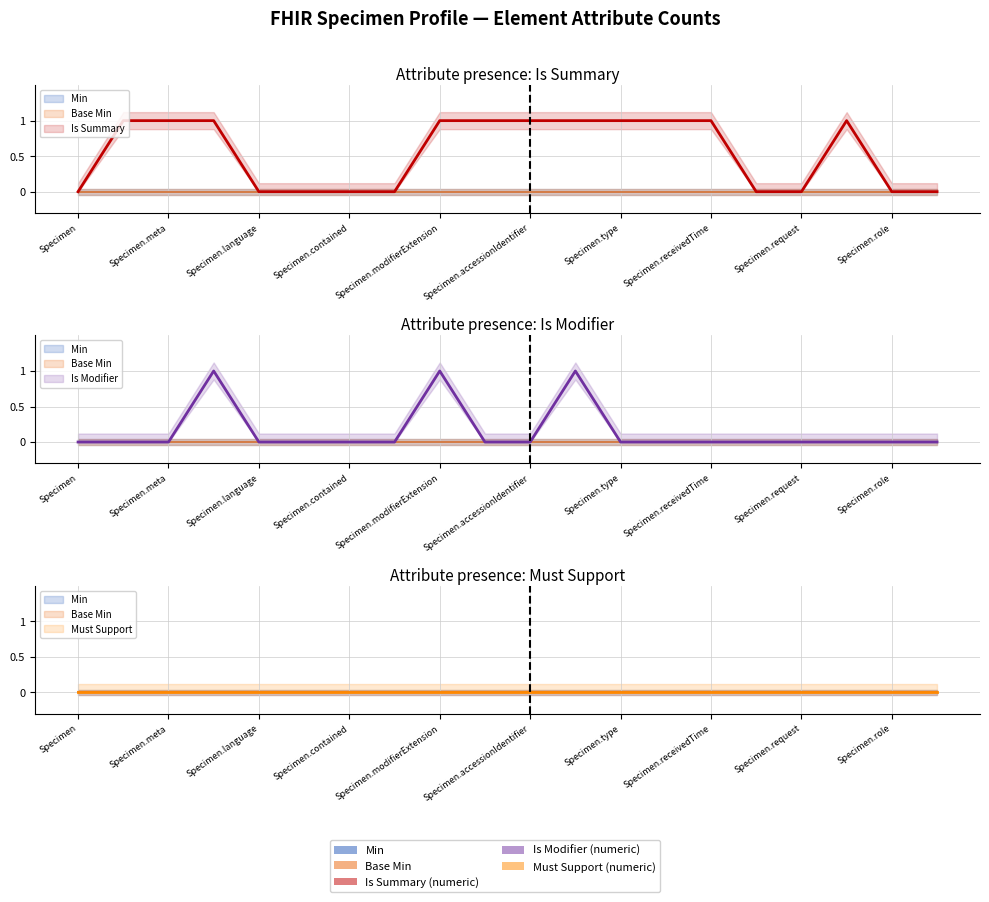

At how many categories does at least one series exceed 0?

11